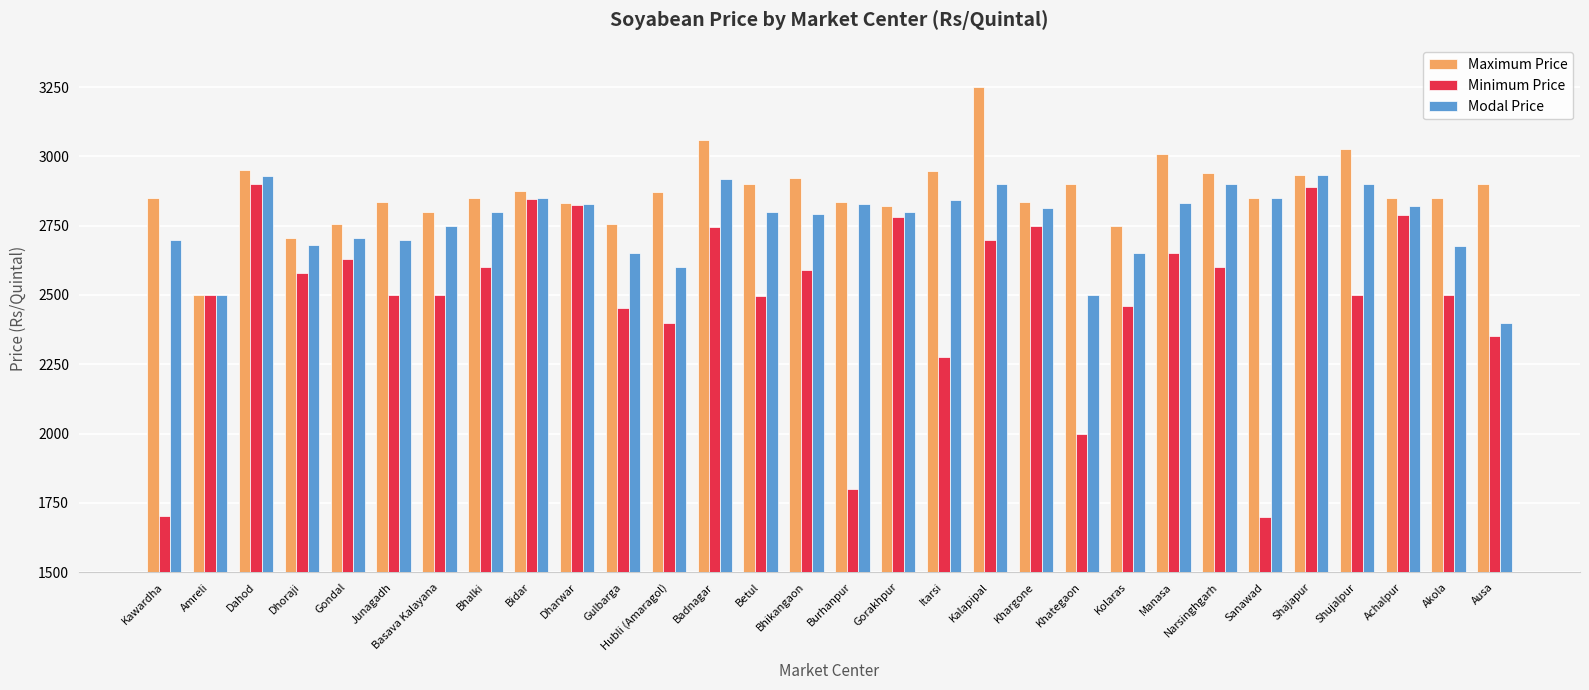

The Minimum Price series shows 745 at Manasa. True or false?

False